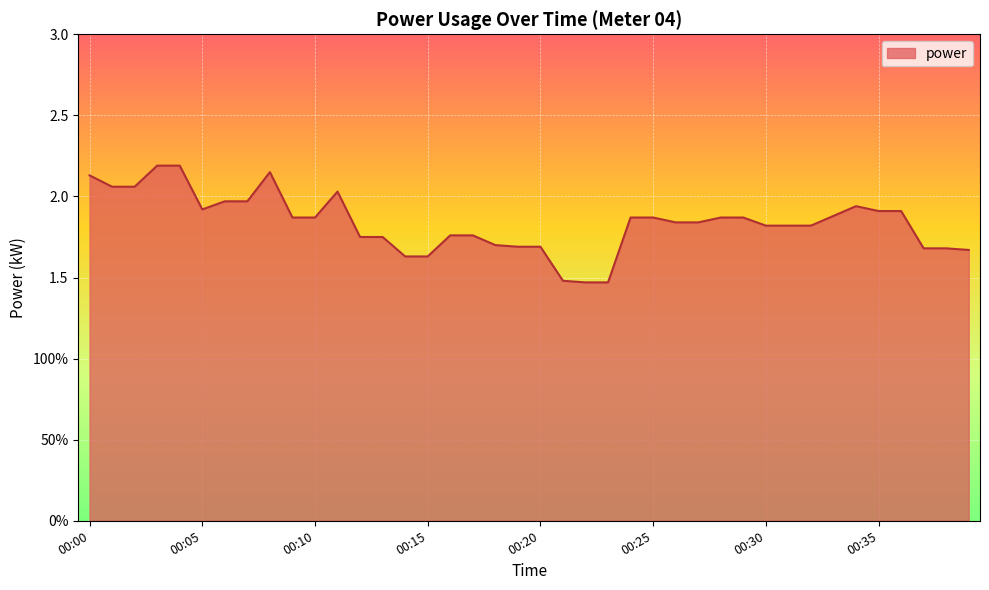

Does the chart have visible grid lines?

Yes